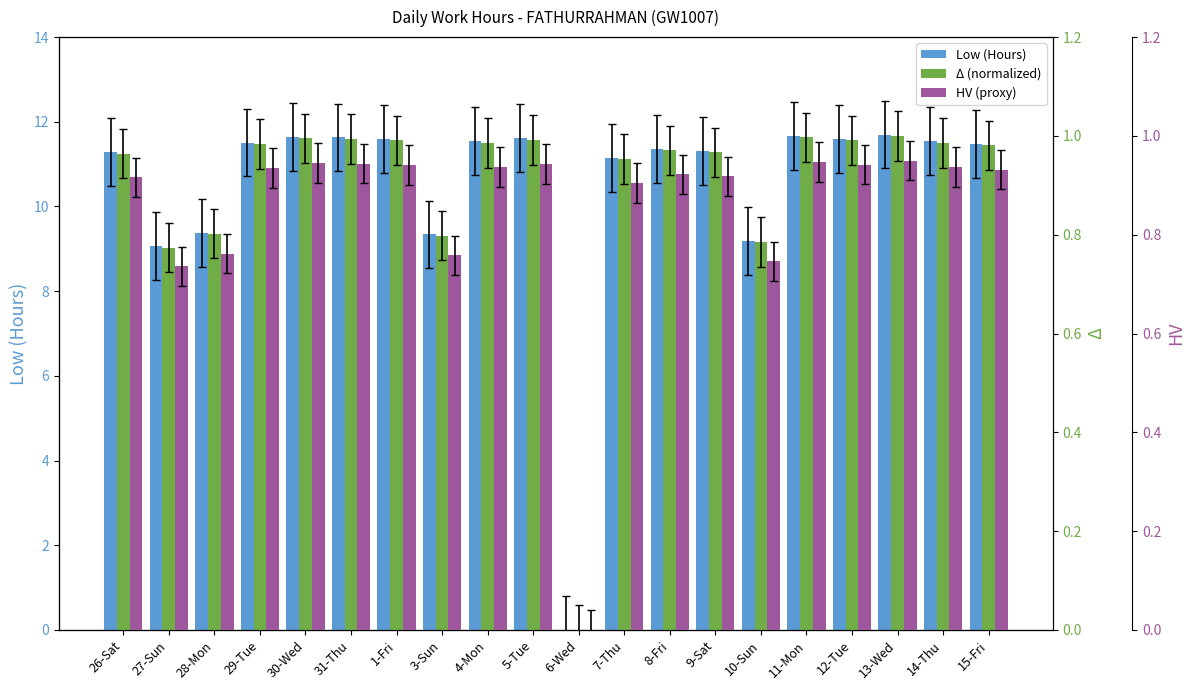

What is the total value across all series at 3-Sun?

10.9